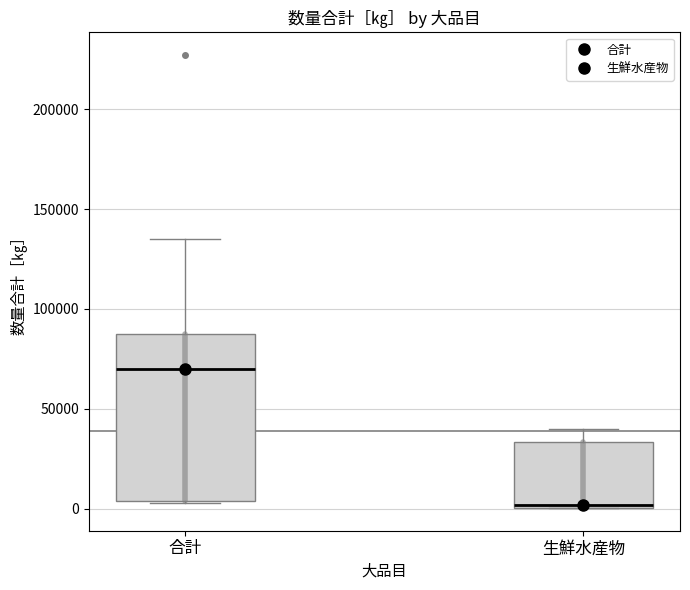

Reading left to right, transcribe this box plot: for each box, give where its median line is, the range the box spans, and where its two whiskers end, as read against the y-axis. The values are not printed on the chart, so give them approximately, as read against the axis.

合計: median 70000, box 5000 to 85000, whiskers 5000 to 135000
生鮮水産物: median 0 (just above the box's lower edge), box 0 to 35000, whiskers 0 to 40000